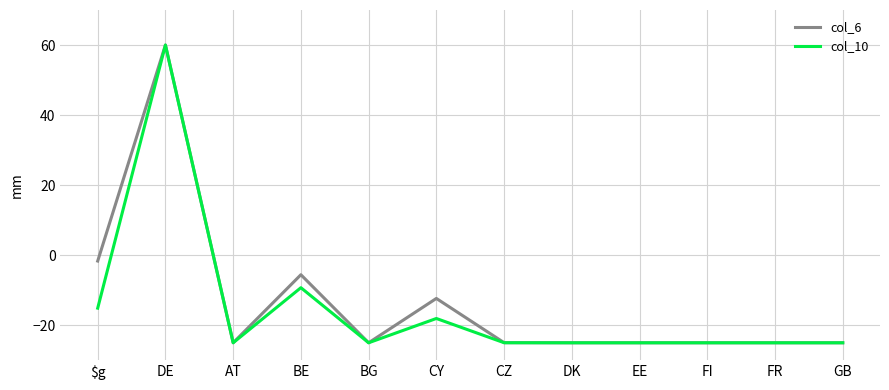

Where is col_10 nearest to the value 17?

BE